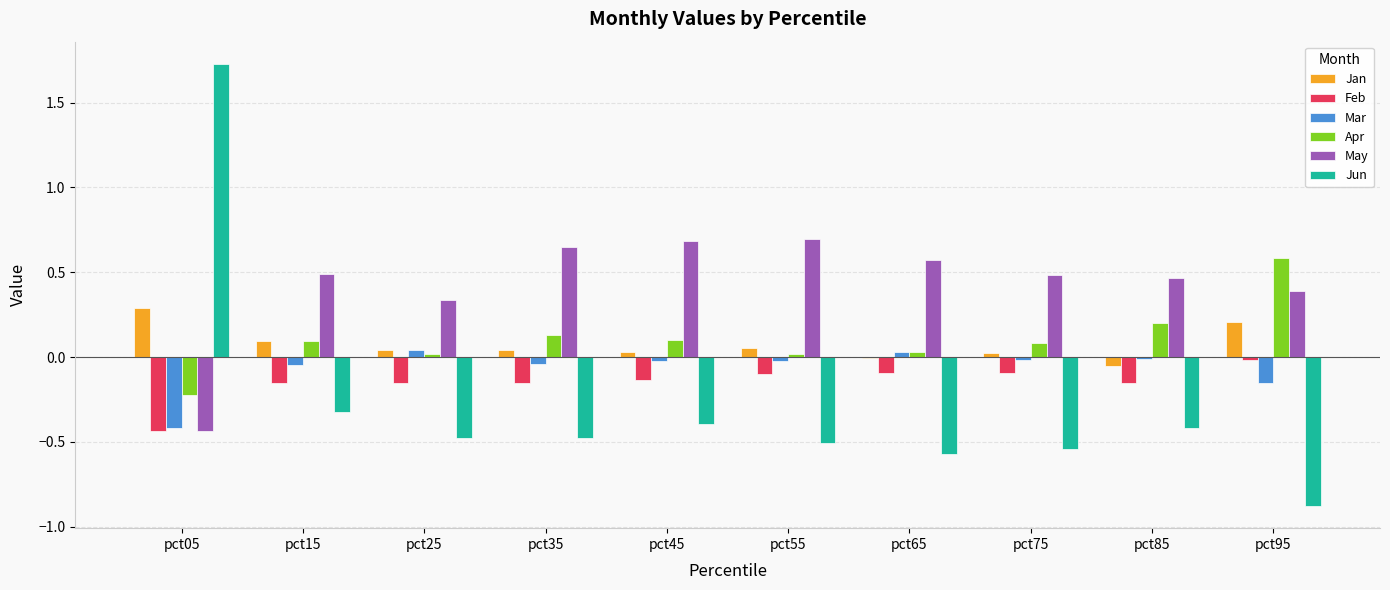

Which category has the highest value in the Jun series?

pct05